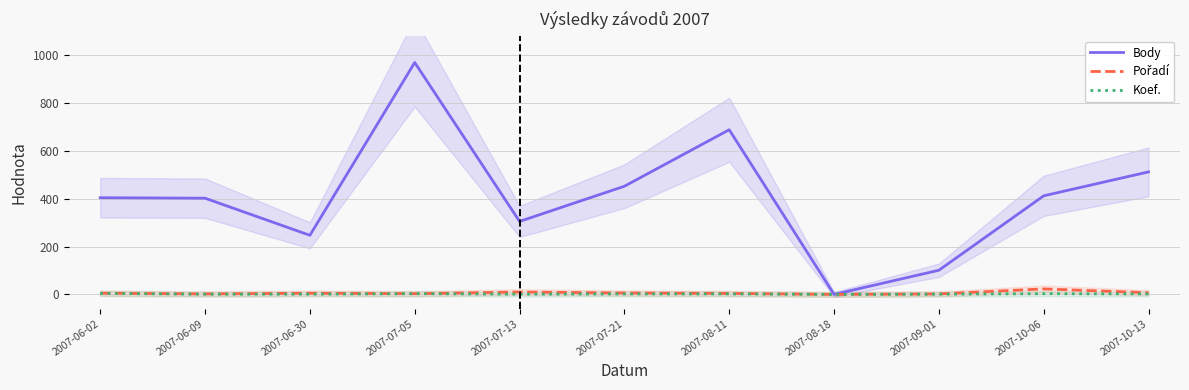

What are all the series names shown in the legend?

Body, Pořadí, Koef.